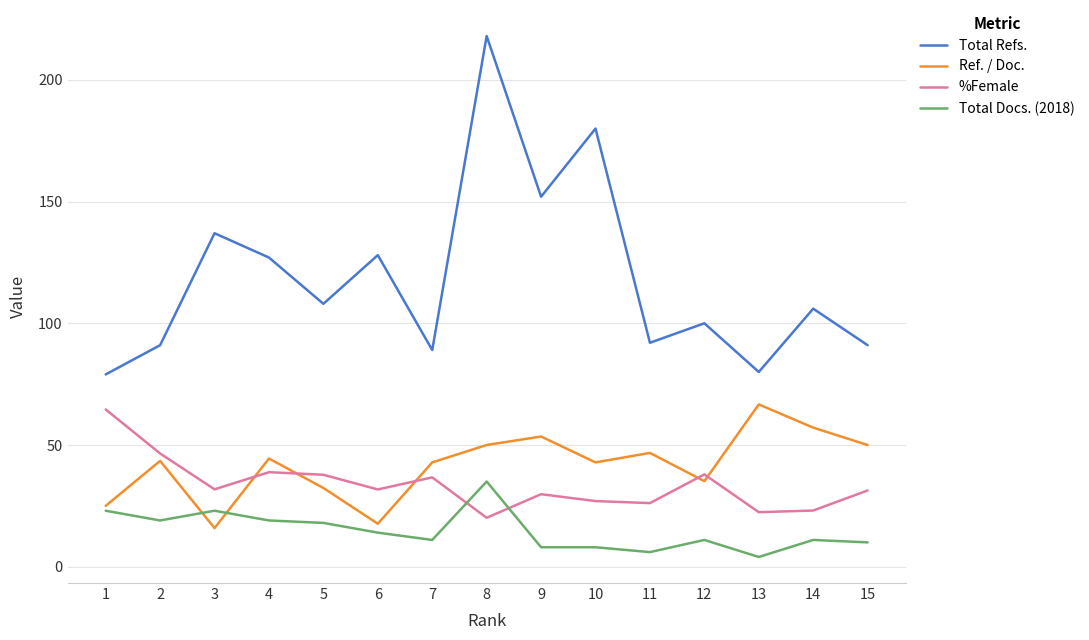

What value does the Ref. / Doc. series have at 8?

50.0